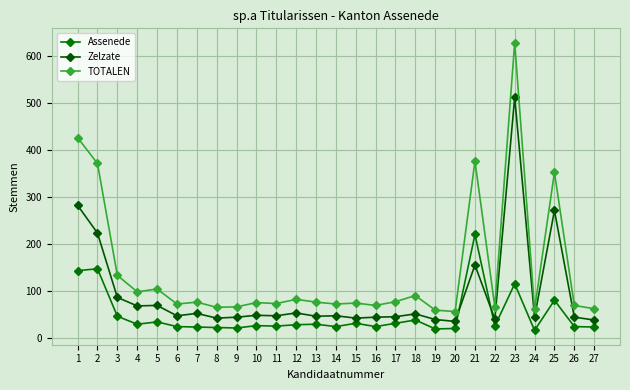

Rank the series by their maximum value, from highest to lowest.

TOTALEN, Zelzate, Assenede